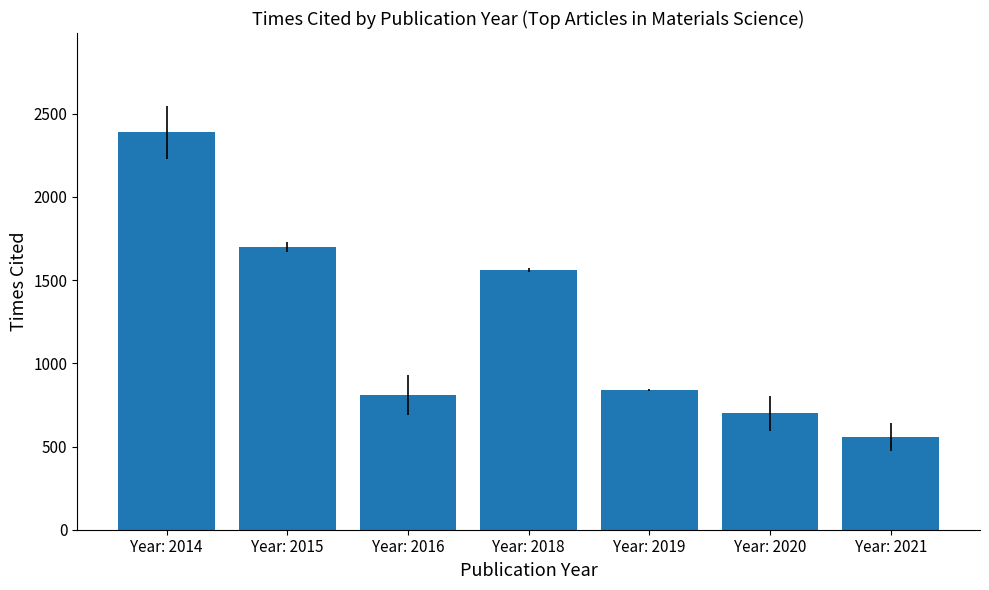

Reading left to right, transcribe all the data shown in this chart.

2388	1700	810	1562	840	701	558